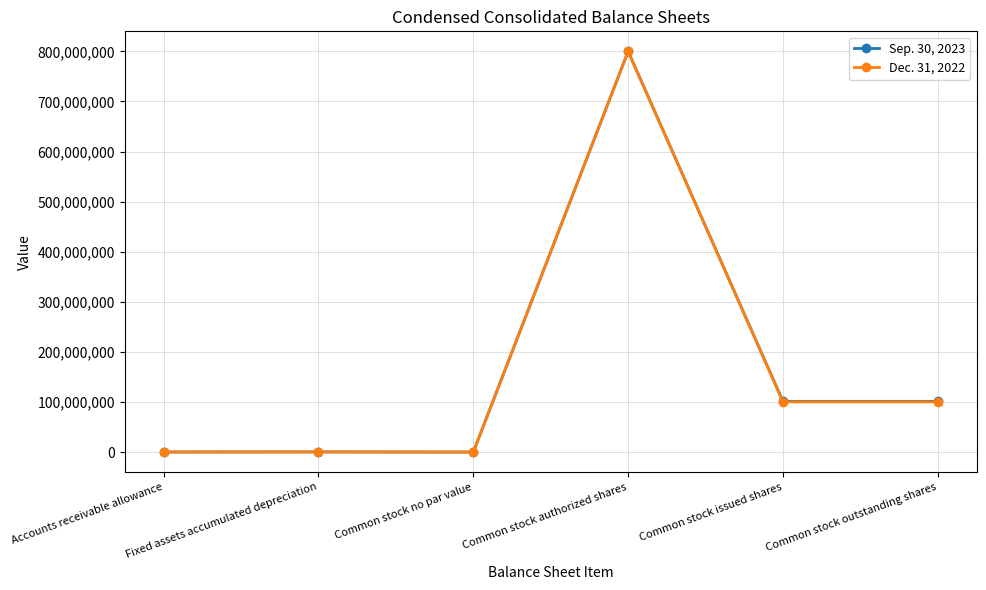

In Sep. 30, 2023, how many points are higher than both neighbors (excluding endpoints)?

2